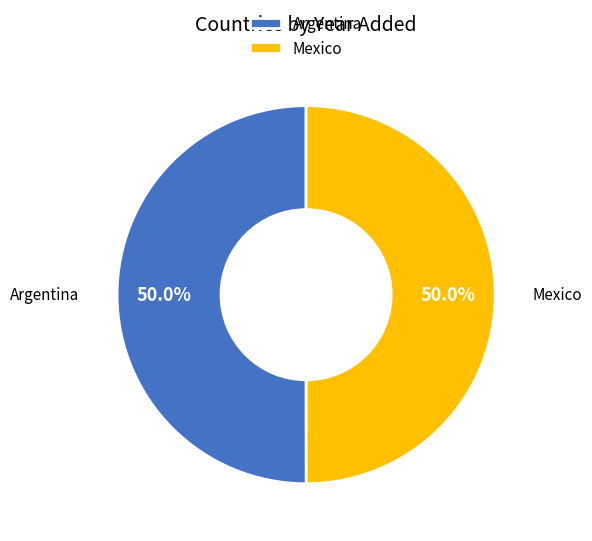

True or false: Argentina accounts for 42% of the total.

False